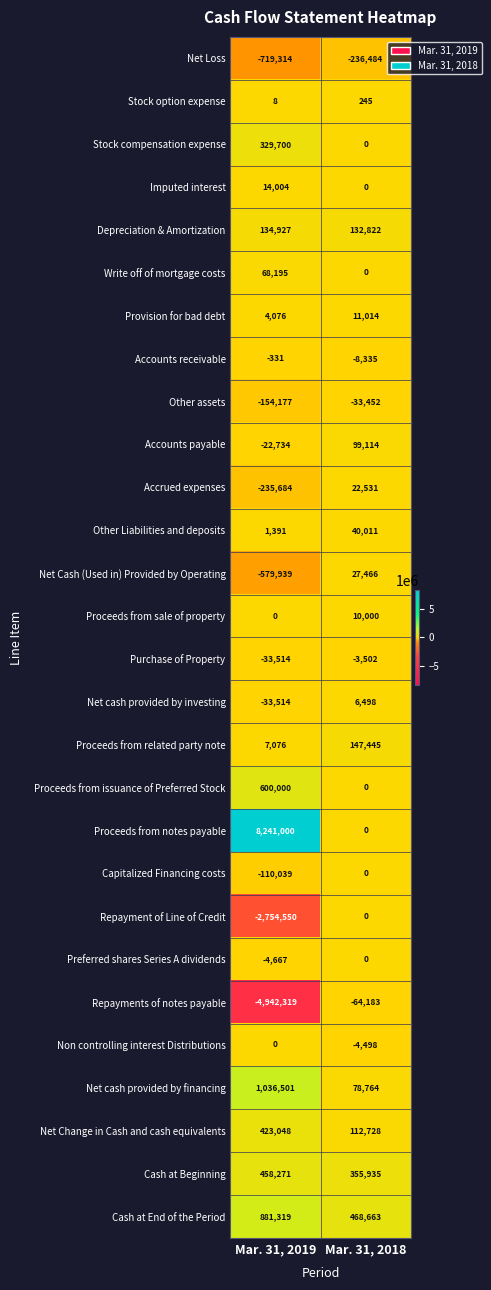

How many distinct data groups are displayed?

28